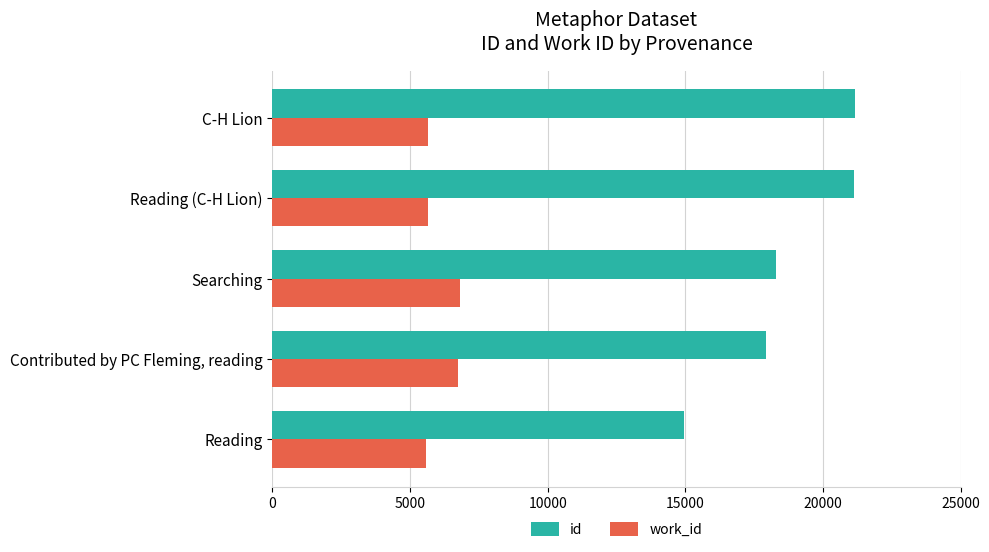

Rank the categories by id value from lowest to highest.

Reading, Contributed by PC Fleming, reading, Searching, Reading (C-H Lion), C-H Lion